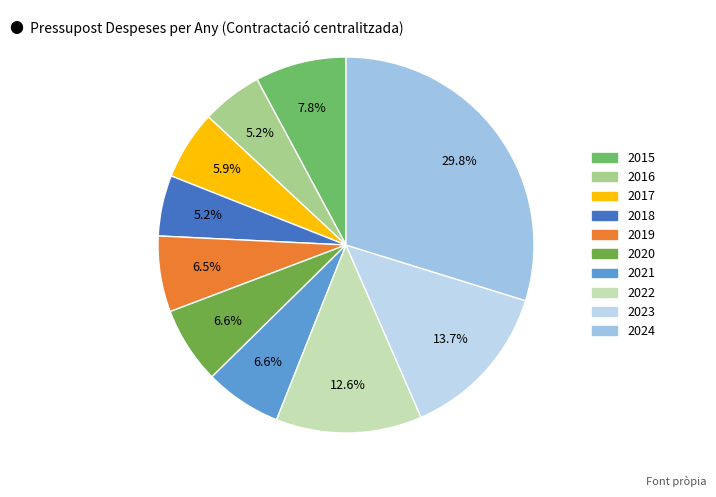

What is the change in value from 2015 to 2019?

-16000